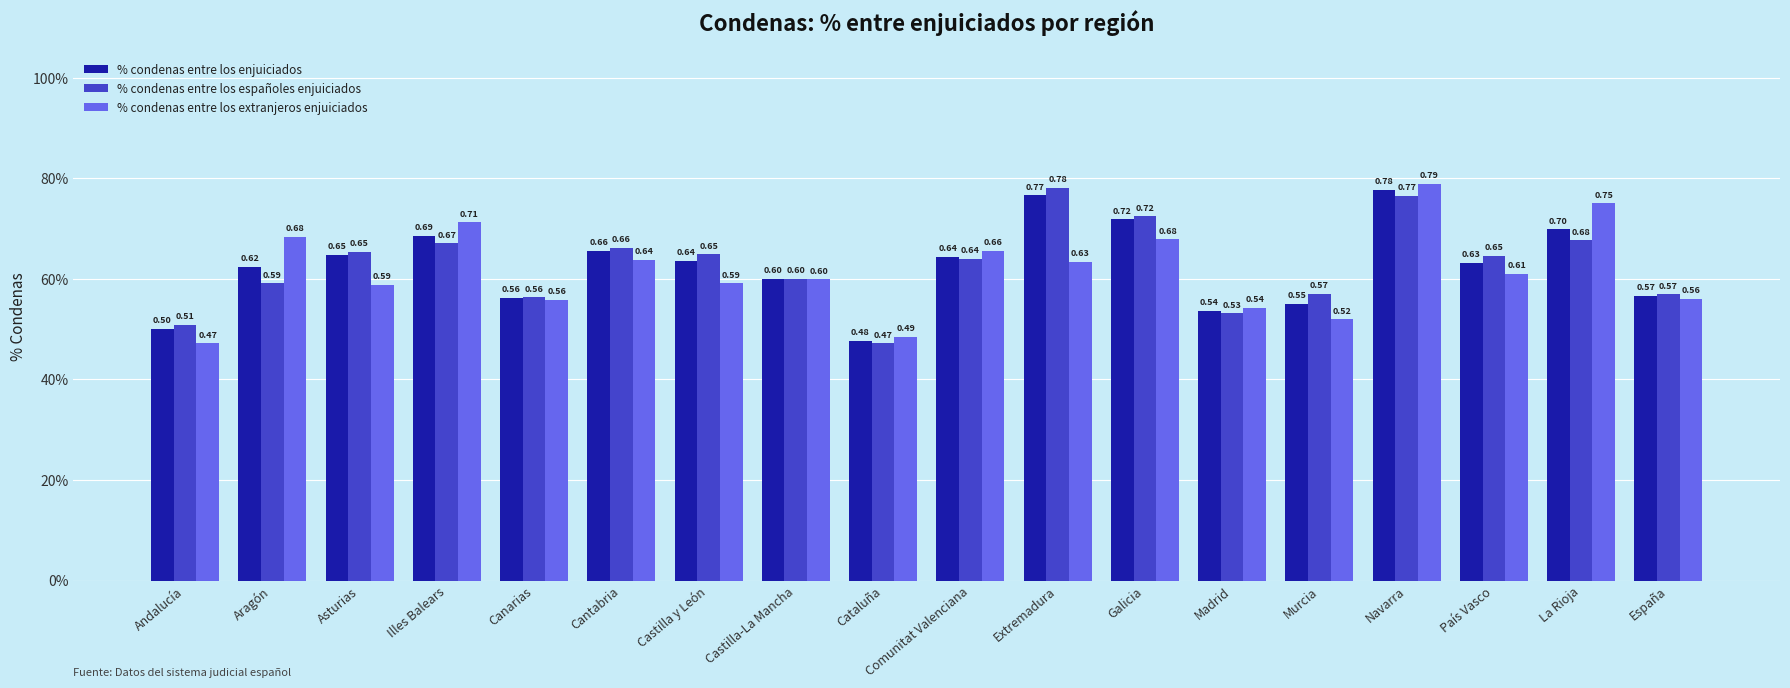

What are all the series names shown in the legend?

% condenas entre los enjuiciados, % condenas entre los españoles enjuiciados, % condenas entre los extranjeros enjuiciados